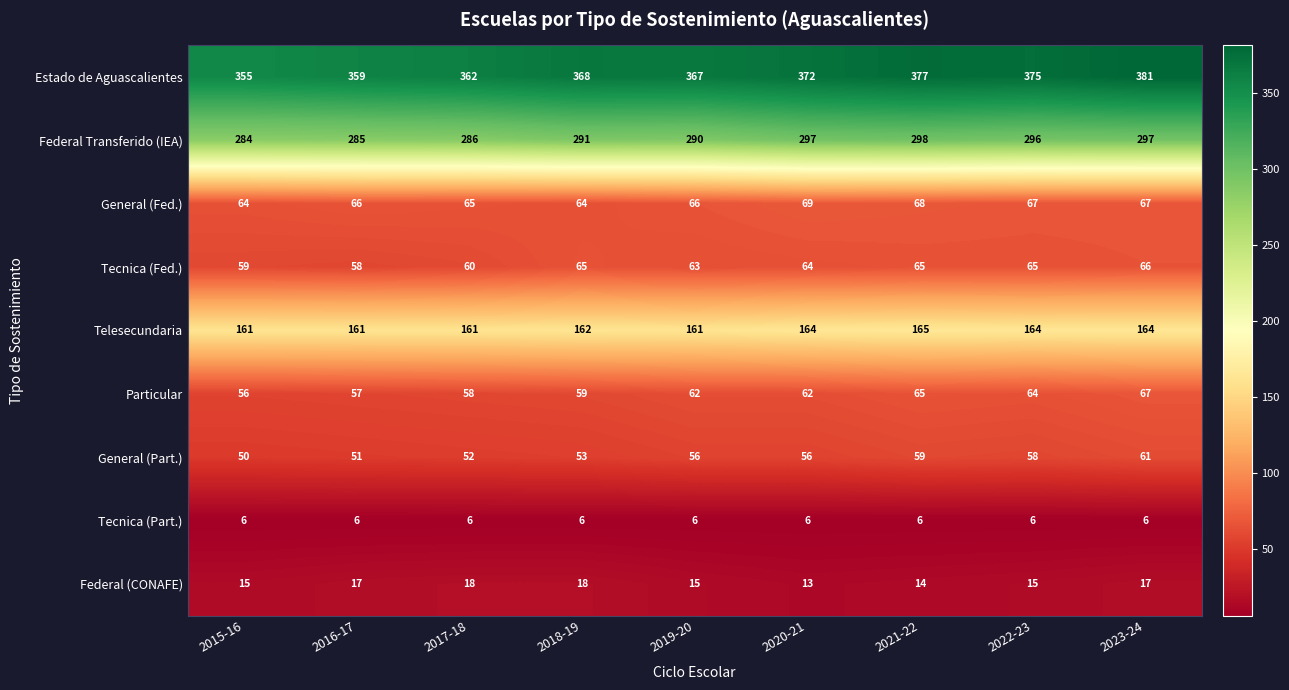

What is the average value of the Particular series?

61